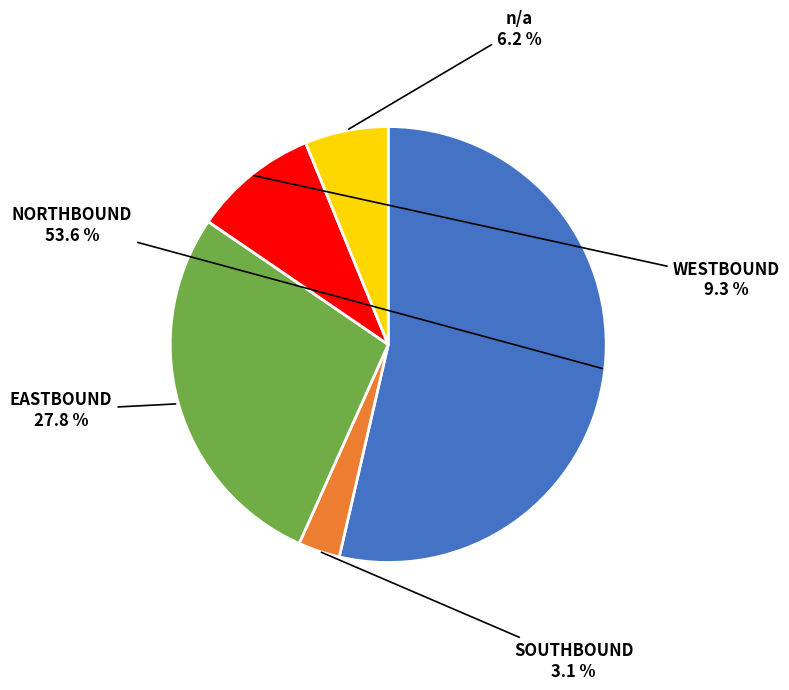

Does any single category account for the majority?

Yes